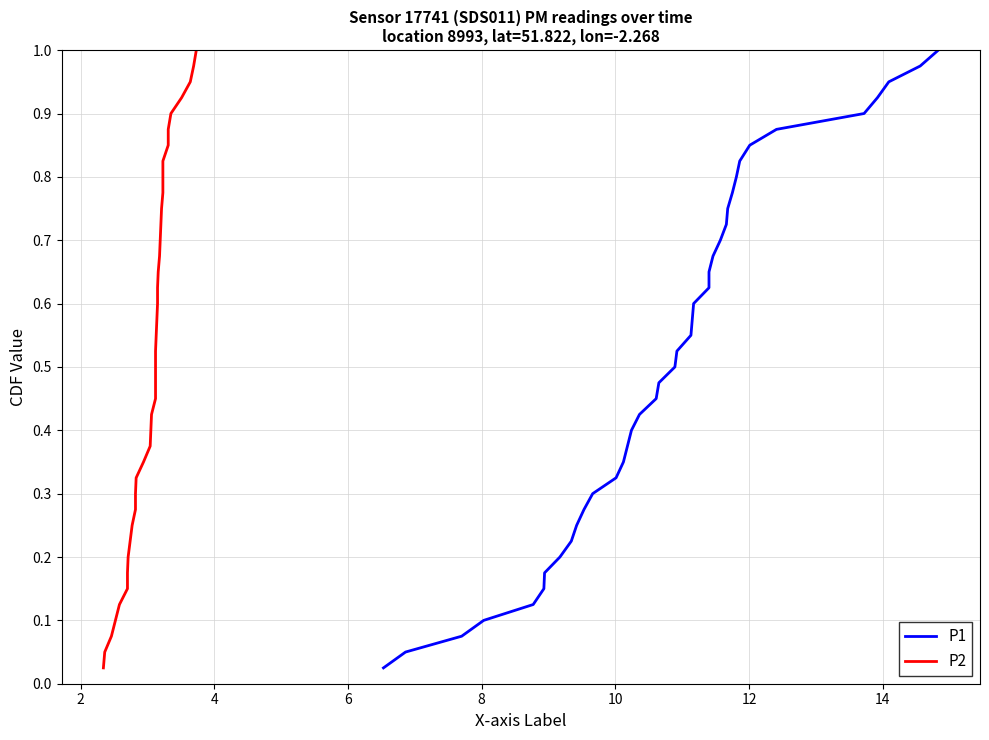

Reading left to right, list all the values displayed in this chart.

P1: 0.0	0.1	0.1	0.1	0.1	0.1	0.2	0.2	0.2	0.2	0.3	0.3	0.3	0.3	0.4	0.4	0.4	0.5	0.5	0.5	0.5	0.6	0.6	0.6	0.6	0.7	0.7	0.7	0.7	0.8	0.8	0.8	0.8	0.8	0.9	0.9	0.9	0.9	1.0	1.0
P2: 0.0	0.1	0.1	0.1	0.1	0.1	0.2	0.2	0.2	0.2	0.3	0.3	0.3	0.3	0.4	0.4	0.4	0.5	0.5	0.5	0.5	0.6	0.6	0.6	0.6	0.7	0.7	0.7	0.7	0.8	0.8	0.8	0.8	0.8	0.9	0.9	0.9	0.9	1.0	1.0